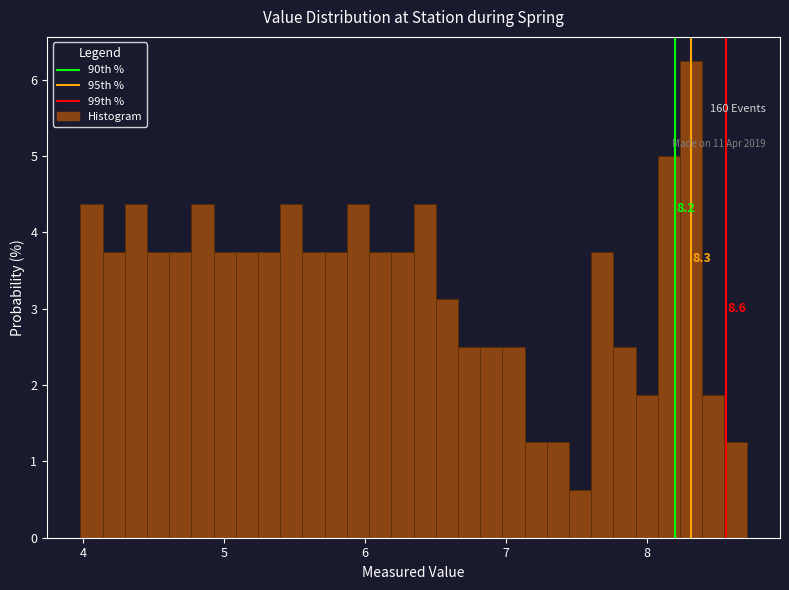

Read against the x-axis, roughly where is the centre of the tallest bar?

8.3